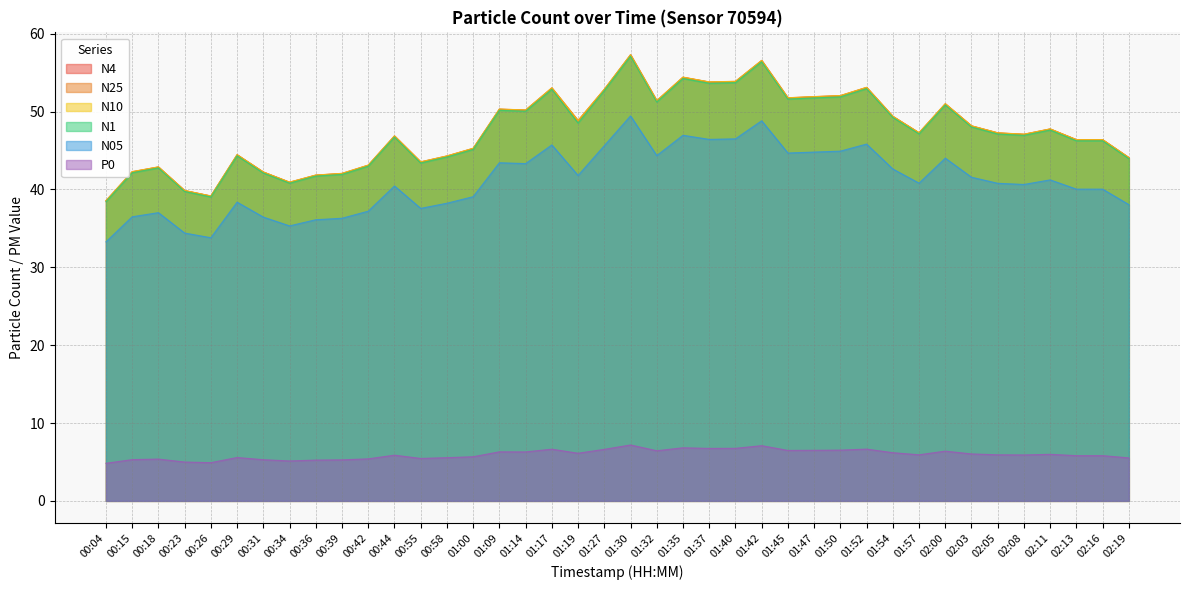

Reading left to right, extract all data points from this chart.

N4: 38.5	42.3	42.9	39.9	39.2	44.5	42.2	40.9	41.8	42.1	43.1	46.9	43.5	44.3	45.3	50.3	50.2	53.0	48.9	52.9	57.3	51.4	54.4	53.8	53.9	56.6	51.8	51.9	52.0	53.1	49.4	47.3	51.0	48.2	47.3	47.1	47.8	46.4	46.4	44.1
N25: 38.5	42.3	42.9	39.9	39.1	44.5	42.2	40.9	41.8	42.0	43.1	46.9	43.5	44.3	45.3	50.3	50.2	53.0	48.8	52.8	57.3	51.4	54.4	53.8	53.9	56.5	51.8	51.9	52.0	53.1	49.4	47.3	51.0	48.1	47.2	47.1	47.8	46.4	46.4	44.1
N10: 38.6	42.3	42.9	39.9	39.2	44.5	42.2	40.9	41.9	42.1	43.1	46.9	43.5	44.3	45.3	50.3	50.2	53.1	48.9	52.9	57.3	51.4	54.4	53.8	53.9	56.6	51.8	51.9	52.1	53.1	49.4	47.3	51.0	48.2	47.3	47.1	47.8	46.4	46.4	44.1
N1: 38.4	42.1	42.8	39.7	39.0	44.3	42.1	40.8	41.7	41.9	43.0	46.7	43.4	44.2	45.1	50.2	50.0	52.9	48.5	52.7	57.1	51.2	54.2	53.6	53.7	56.4	51.6	51.8	51.9	53.0	49.2	47.1	50.9	48.0	47.1	47.0	47.6	46.2	46.2	44.0
N05: 33.3	36.5	37.0	34.4	33.8	38.4	36.5	35.3	36.1	36.3	37.2	40.5	37.6	38.2	39.1	43.4	43.3	45.7	41.8	45.6	49.5	44.4	47.0	46.4	46.5	48.8	44.7	44.8	44.9	45.8	42.6	40.8	44.0	41.6	40.8	40.6	41.2	40.0	40.0	38.0
P0: 4.8	5.3	5.4	5.0	4.9	5.6	5.3	5.1	5.2	5.3	5.4	5.9	5.5	5.5	5.7	6.3	6.3	6.6	6.1	6.6	7.2	6.4	6.8	6.7	6.8	7.1	6.5	6.5	6.5	6.7	6.2	5.9	6.4	6.0	5.9	5.9	6.0	5.8	5.8	5.5